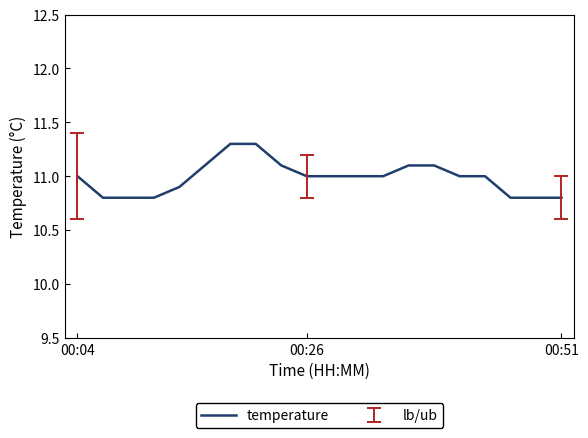

What is the difference between the maximum and minimum values?

0.5